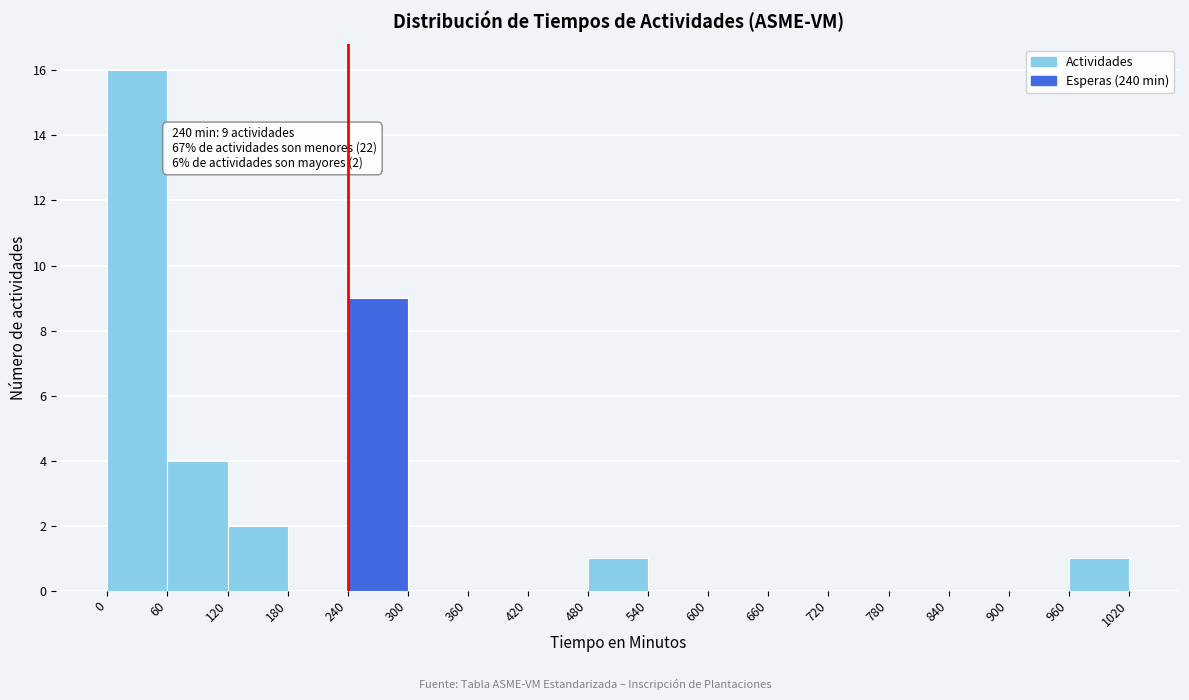

Over which range of the x-axis is the bar tallest?

0 to 60